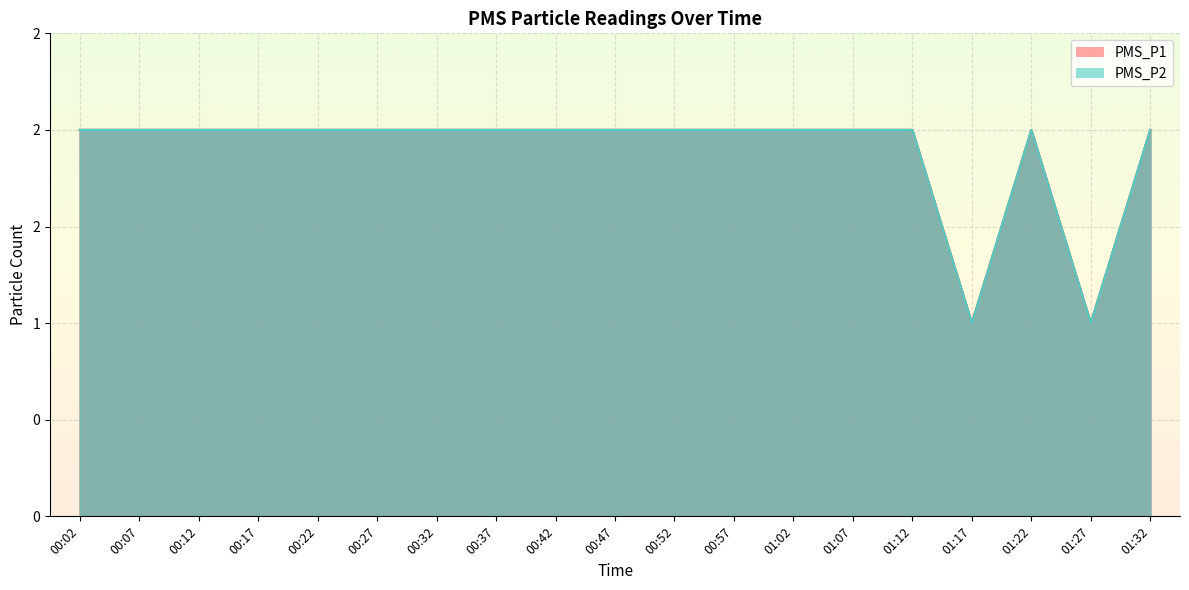

Which category has the highest value in the PMS_P2 series?

00:02